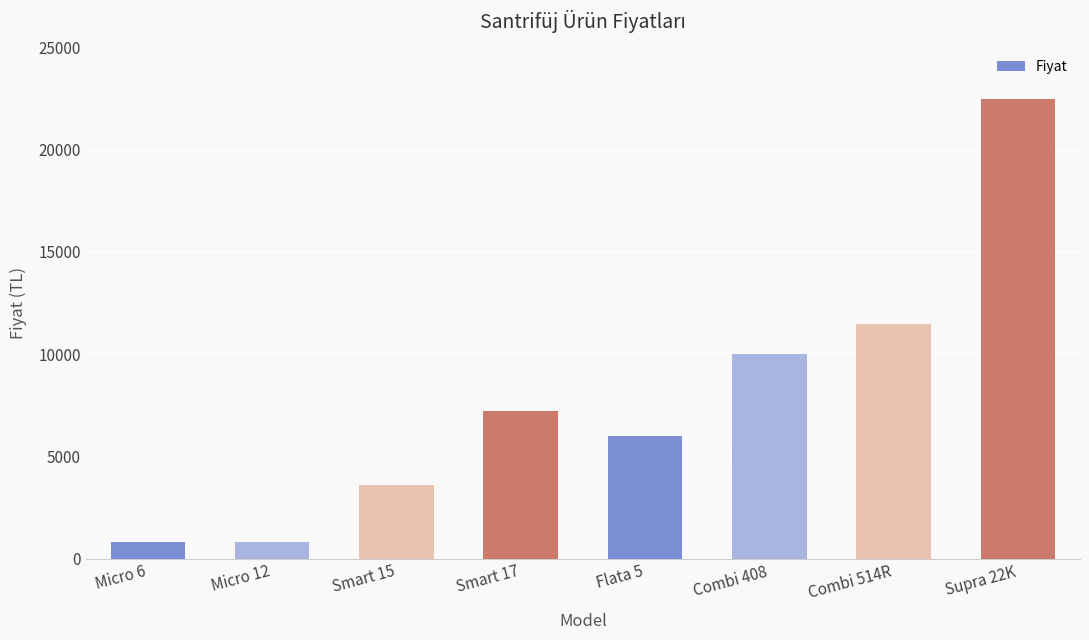

What is the ratio of the value at Micro 6 to the value at Combi 408?

0.1